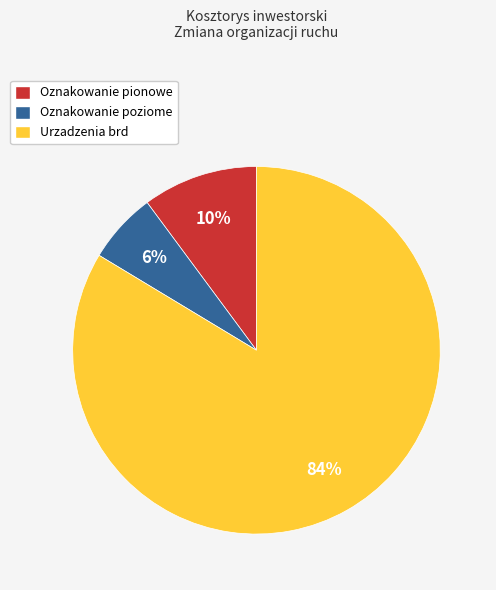

Is the sum of Oznakowanie pionowe and Urzadzenia brd greater than half?

Yes